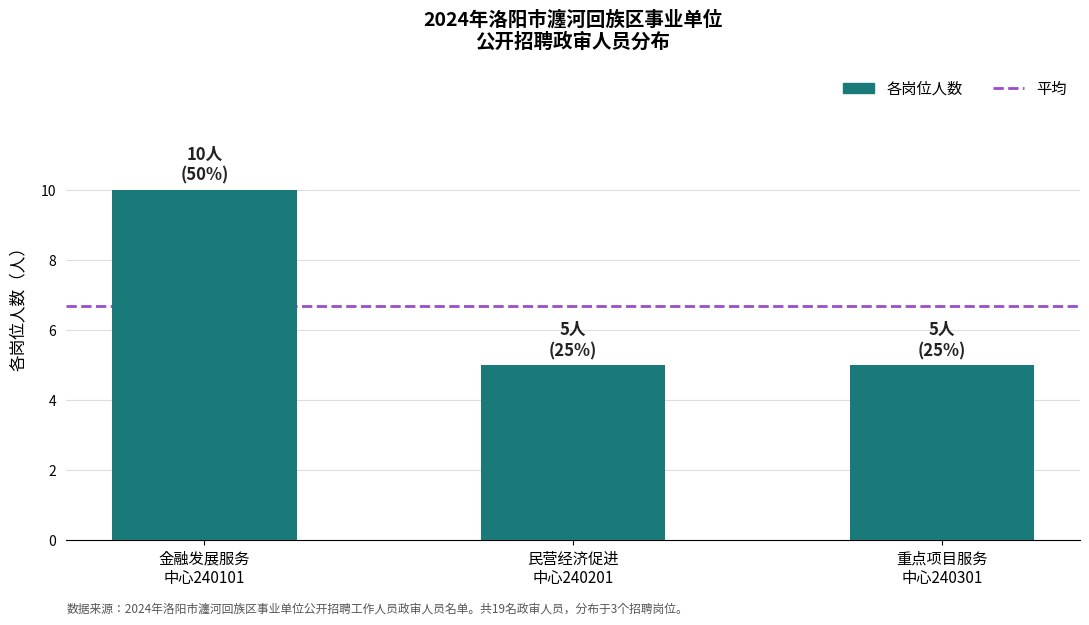

What is the sum of all values?

20